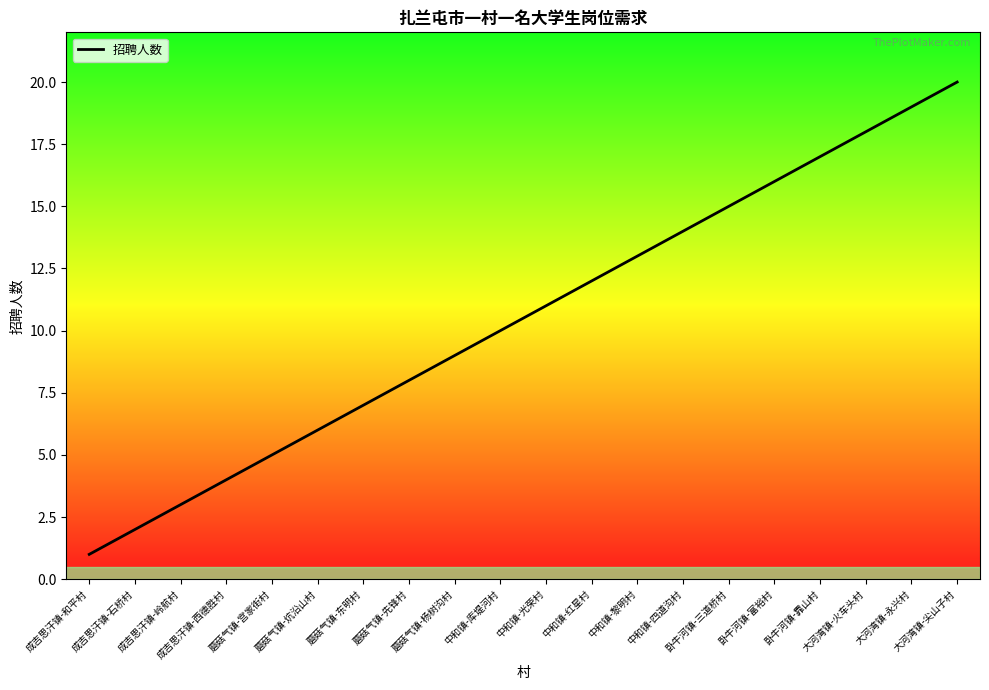

Read the value at 蘑菇气镇-宫家街村.

5